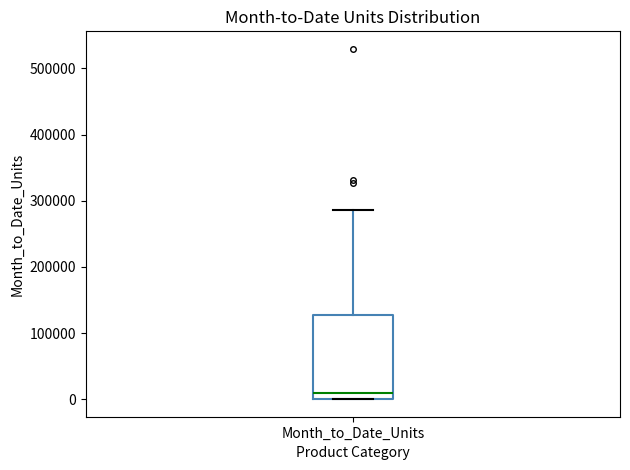

Transcribe this box plot: give where the median line is, the range the box spans, and where the two whiskers end, as read against the y-axis. The values are not printed on the chart, so give them approximately, as read against the axis.

median 10000, box 0 to 130000, whiskers 0 to 290000